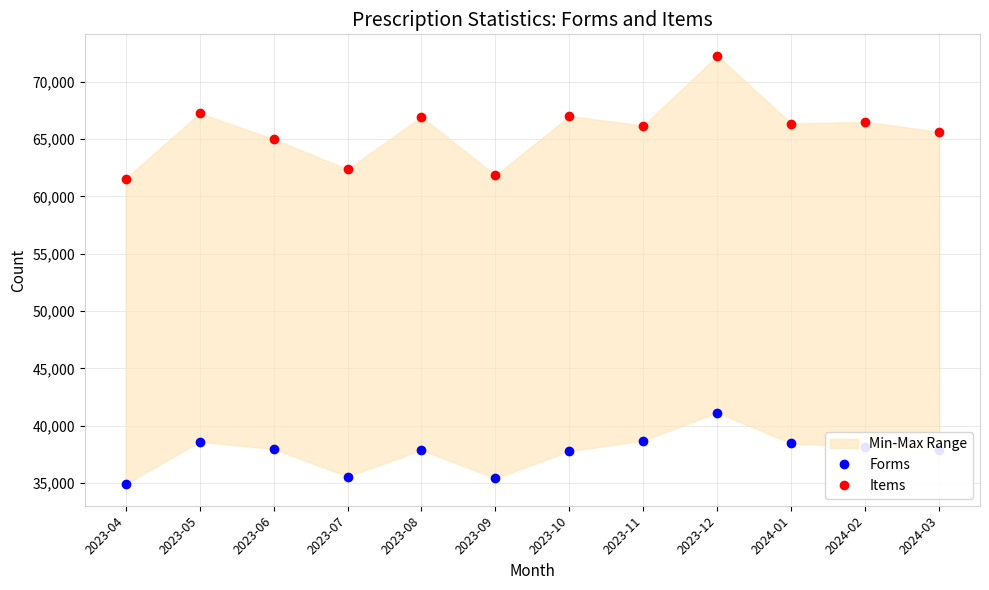

At how many categories does at least one series exceed 40076?

12